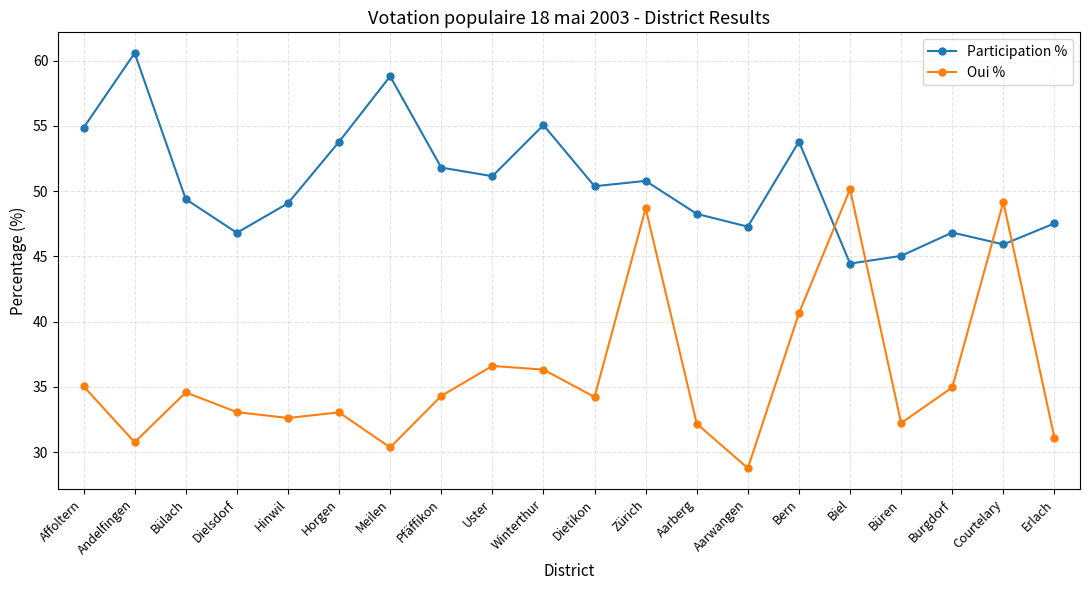

How many intersections are there between Participation % and Oui %?

4